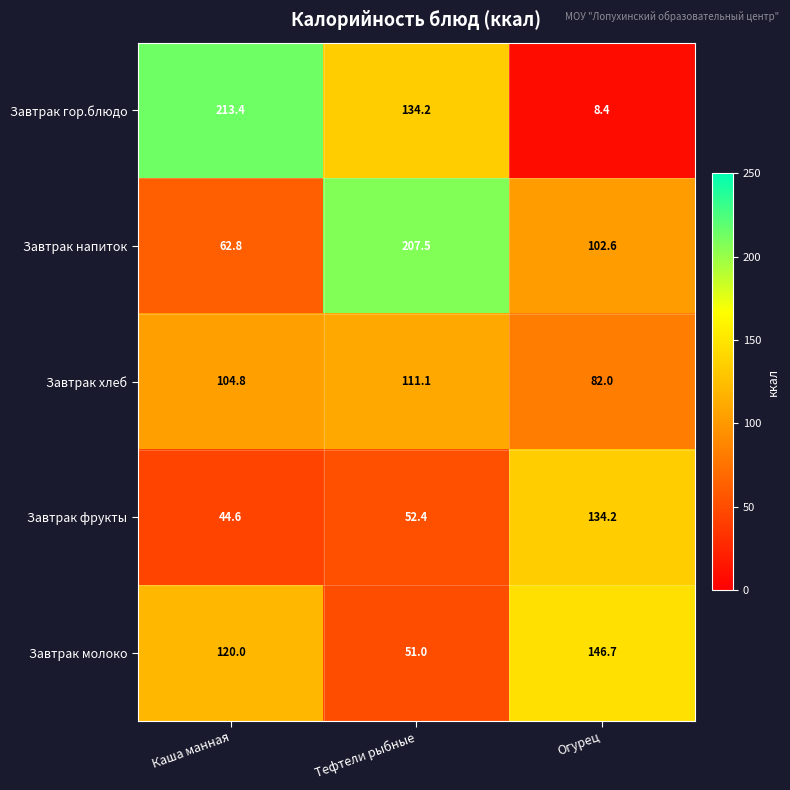

List the labels in order of Завтрак напиток value, largest first.

Тефтели рыбные, Огурец, Каша манная